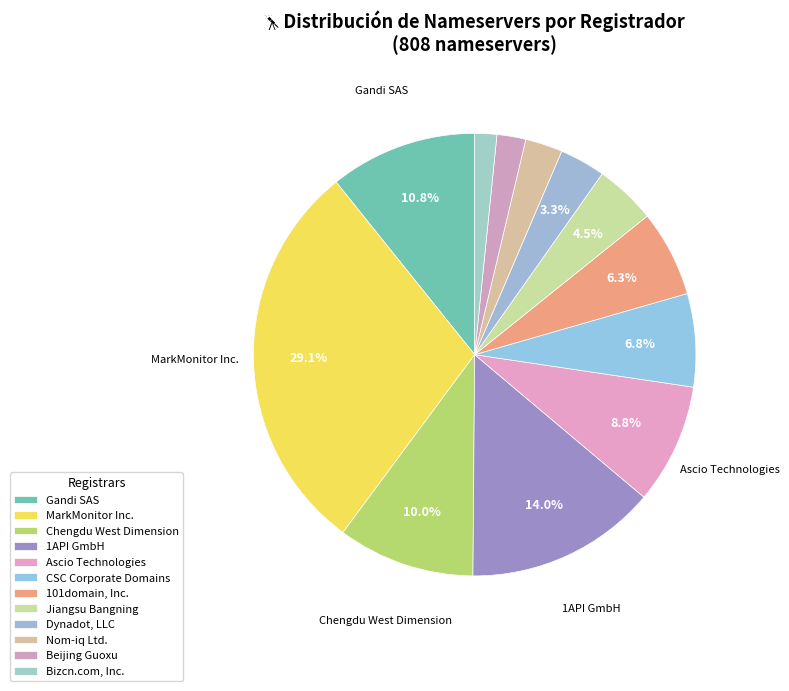

To the nearest percent, what is the difference between the Ascio Technologies and 1API GmbH slice percentages?

5%